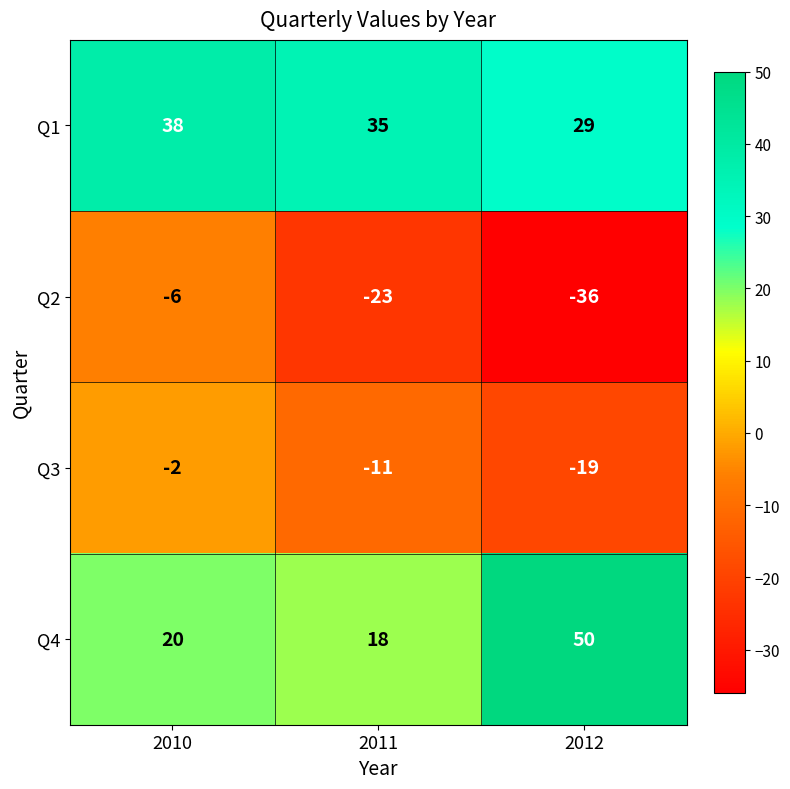

How many series are shown in this chart?

4